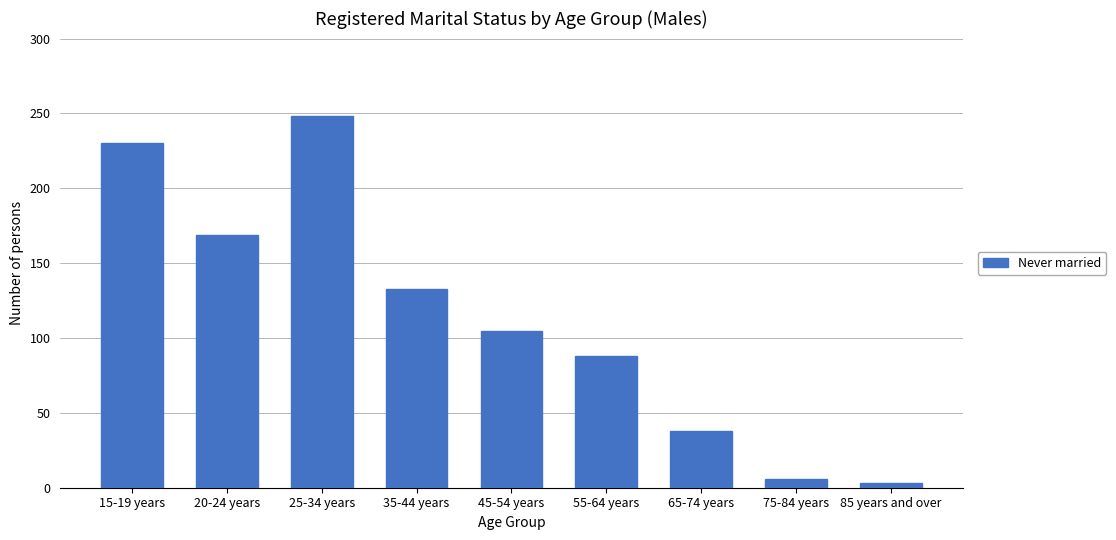

Which label corresponds to the largest value in the chart?

25-34 years